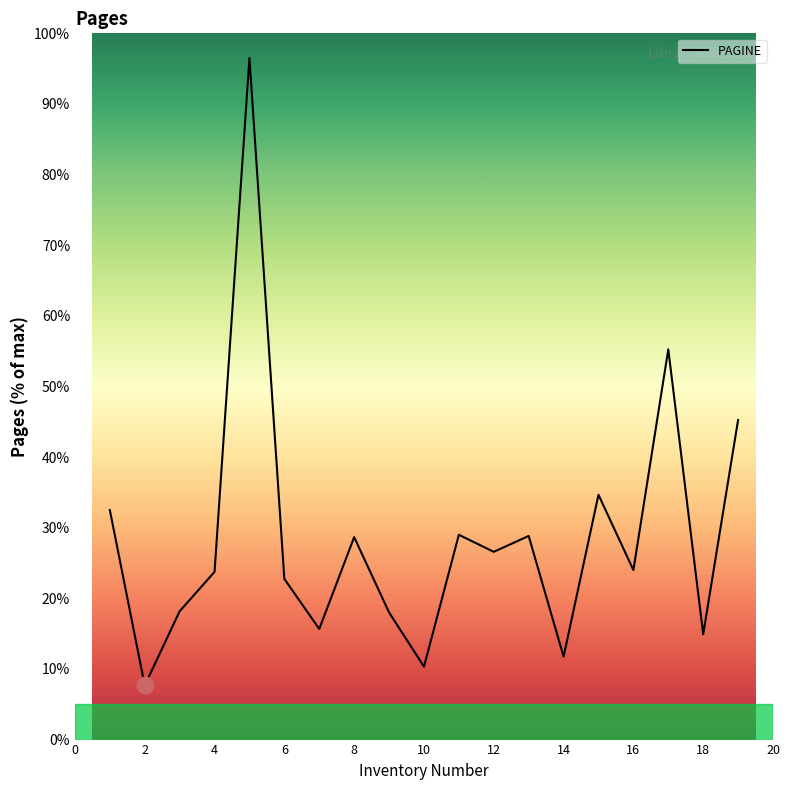

What is the greatest value displayed?

96.5